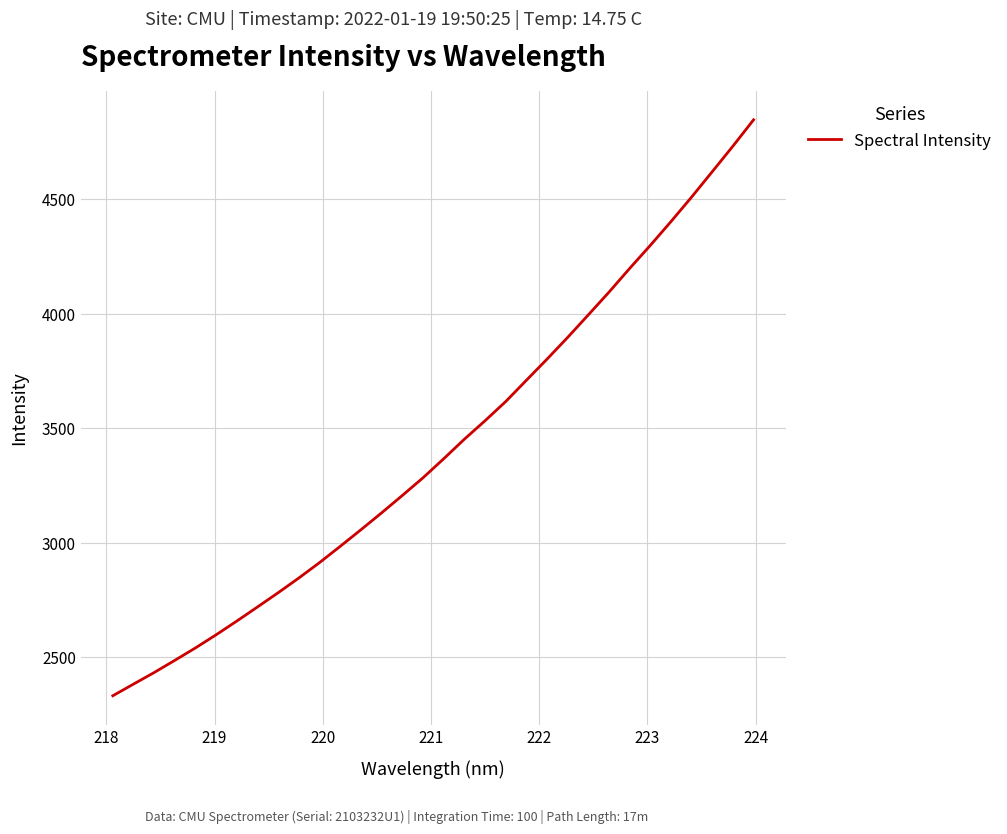

What is the minimum value shown in the chart?

2332.7